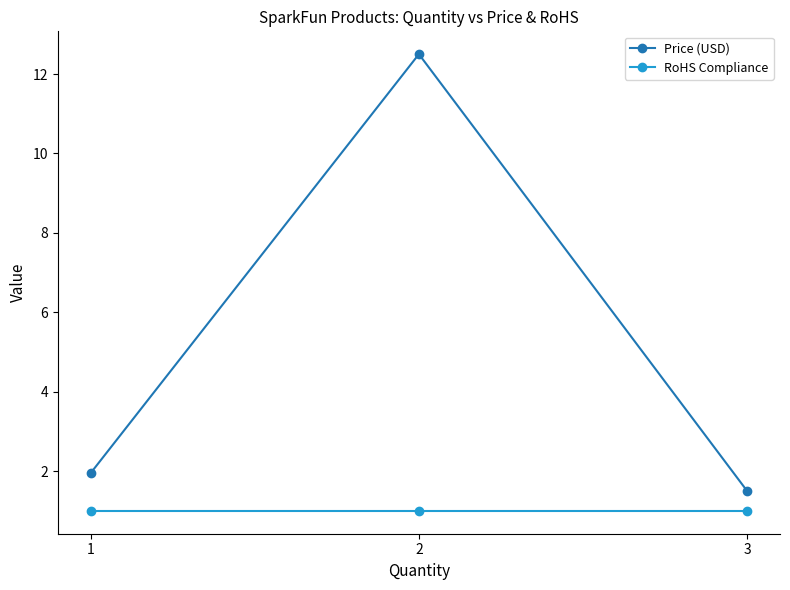

What is the sum of all RoHS Compliance values?

3.0